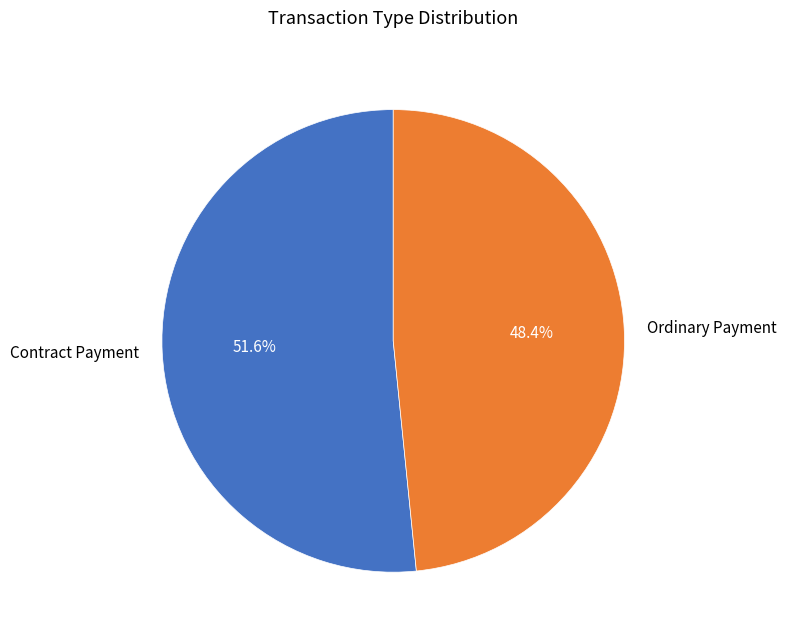

To the nearest percent, what is the difference between the largest and smallest slice percentages?

3%